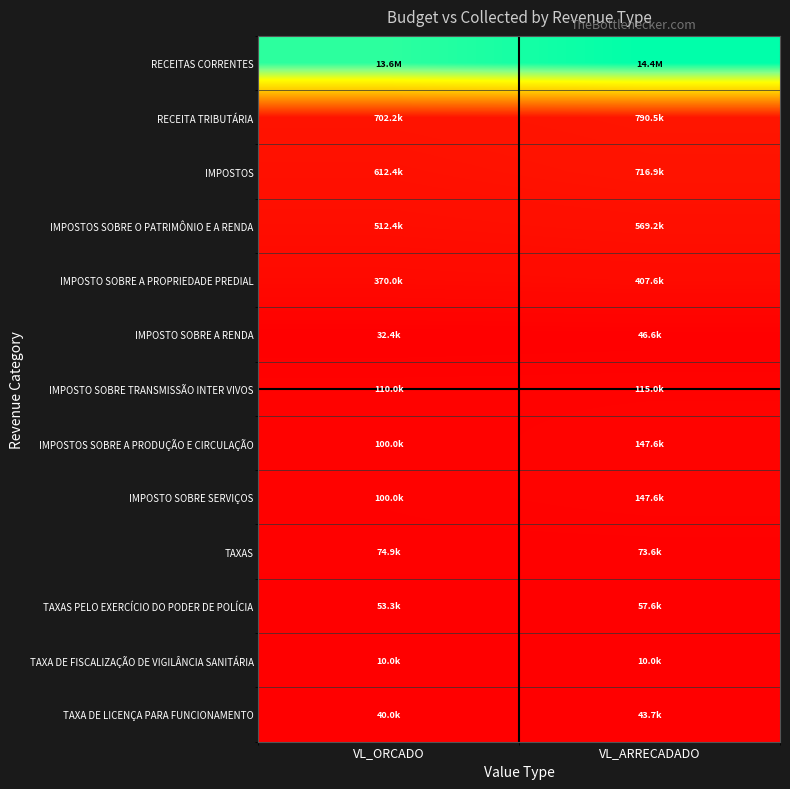

Reading left to right, extract all data points from this chart.

RECEITAS CORRENTES: VL_ORCADO=13602802.0	VL_ARRECADADO=14408213.2
RECEITA TRIBUTÁRIA: VL_ORCADO=702250.0	VL_ARRECADADO=790518.9
IMPOSTOS: VL_ORCADO=612350.0	VL_ARRECADADO=716876.8
IMPOSTOS SOBRE O PATRIMÔNIO E A RENDA: VL_ORCADO=512350.0	VL_ARRECADADO=569235.4
IMPOSTO SOBRE A PROPRIEDADE PREDIAL: VL_ORCADO=370000.0	VL_ARRECADADO=407643.2
IMPOSTO SOBRE A RENDA: VL_ORCADO=32350.0	VL_ARRECADADO=46593.8
IMPOSTO SOBRE TRANSMISSÃO INTER VIVOS: VL_ORCADO=110000.0	VL_ARRECADADO=114998.4
IMPOSTOS SOBRE A PRODUÇÃO E CIRCULAÇÃO: VL_ORCADO=100000.0	VL_ARRECADADO=147641.4
IMPOSTO SOBRE SERVIÇOS: VL_ORCADO=100000.0	VL_ARRECADADO=147641.4
TAXAS: VL_ORCADO=74900.0	VL_ARRECADADO=73642.1
TAXAS PELO EXERCÍCIO DO PODER DE POLÍCIA: VL_ORCADO=53300.0	VL_ARRECADADO=57588.3
TAXA DE FISCALIZAÇÃO DE VIGILÂNCIA SANITÁRIA: VL_ORCADO=10000.0	VL_ARRECADADO=10019.6
TAXA DE LICENÇA PARA FUNCIONAMENTO: VL_ORCADO=40000.0	VL_ARRECADADO=43680.0